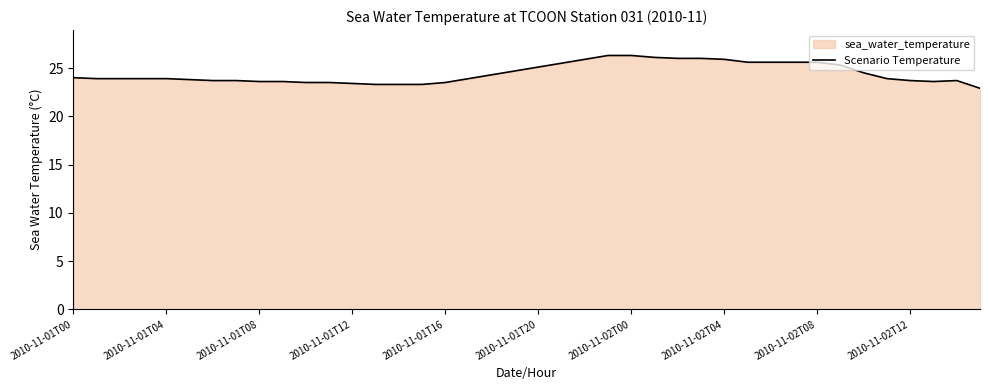

How many categories are shown in the chart?

40